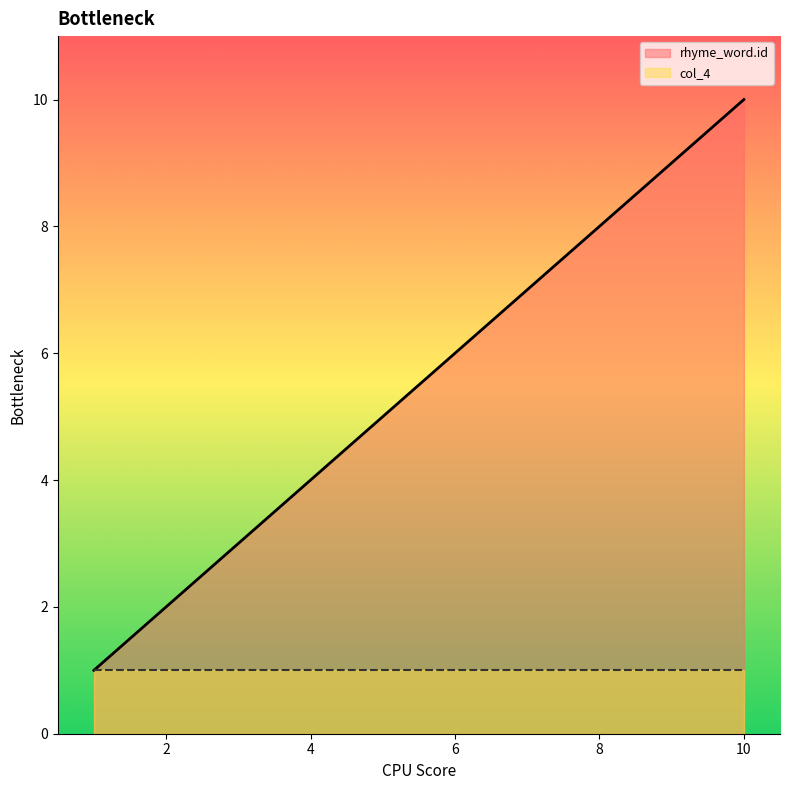

The value at 3 is 3. True or false?

True